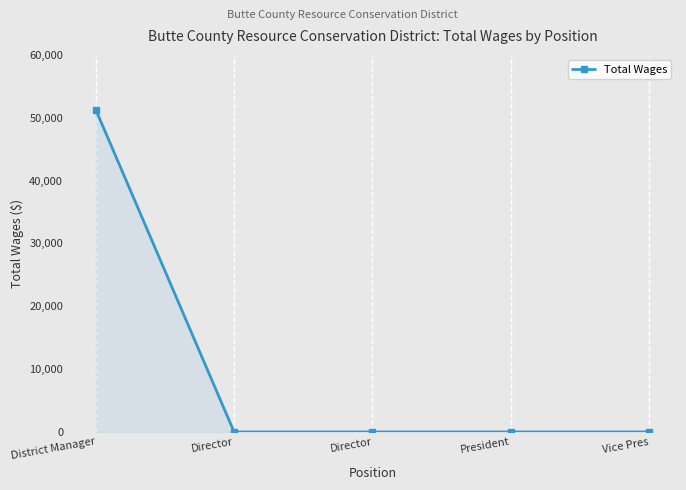

Reading left to right, extract all data points from this chart.

51306	0	0	0	0